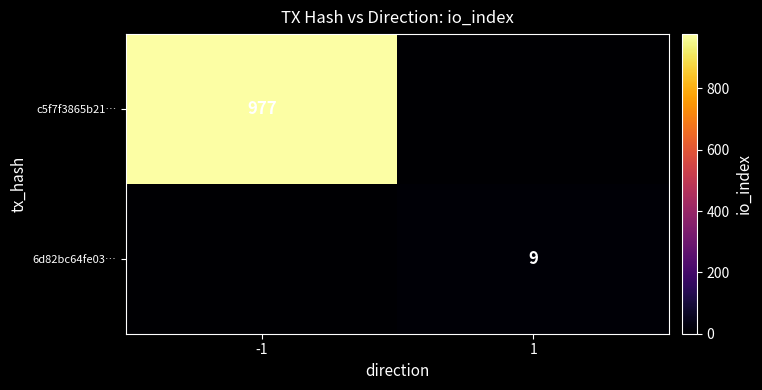

What is the sum of the c5f7f3865b21… values at 1 and -1?

977